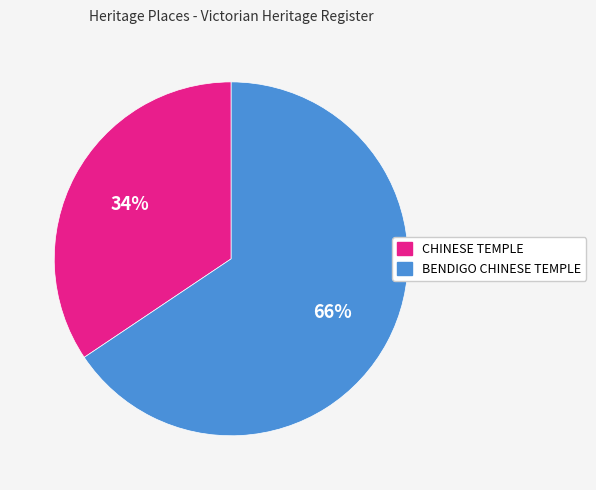

Which has a higher value, BENDIGO CHINESE TEMPLE or CHINESE TEMPLE?

BENDIGO CHINESE TEMPLE